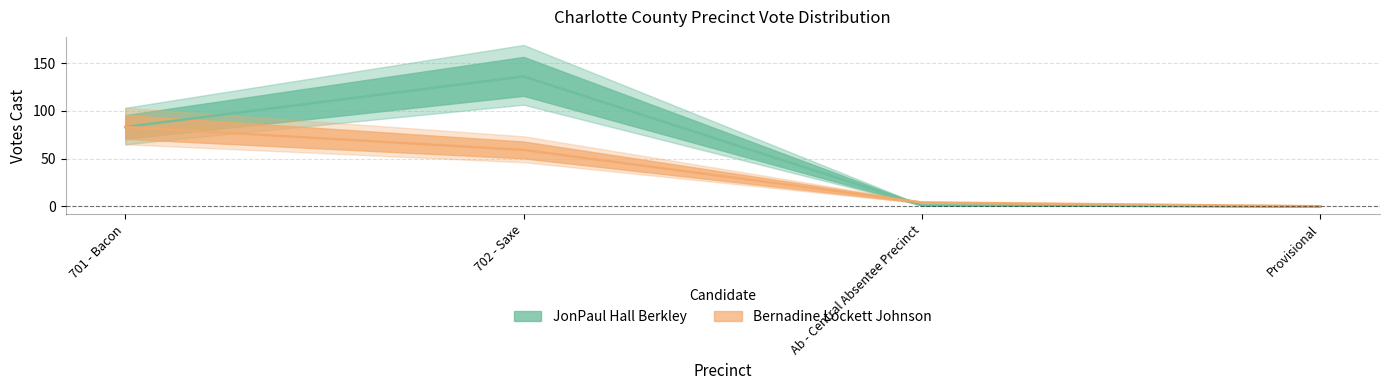

What is the label of the 2nd point from the right?

Ab - Central Absentee Precinct